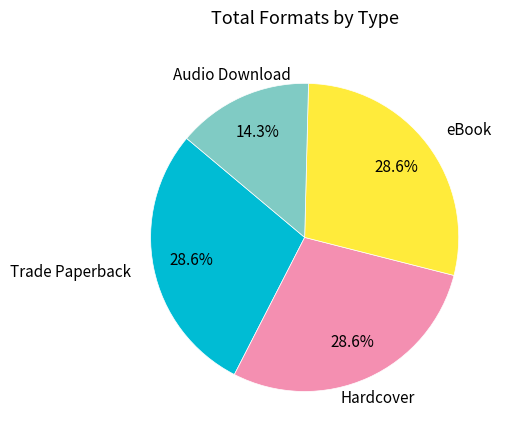

Is there a majority slice in this chart?

No